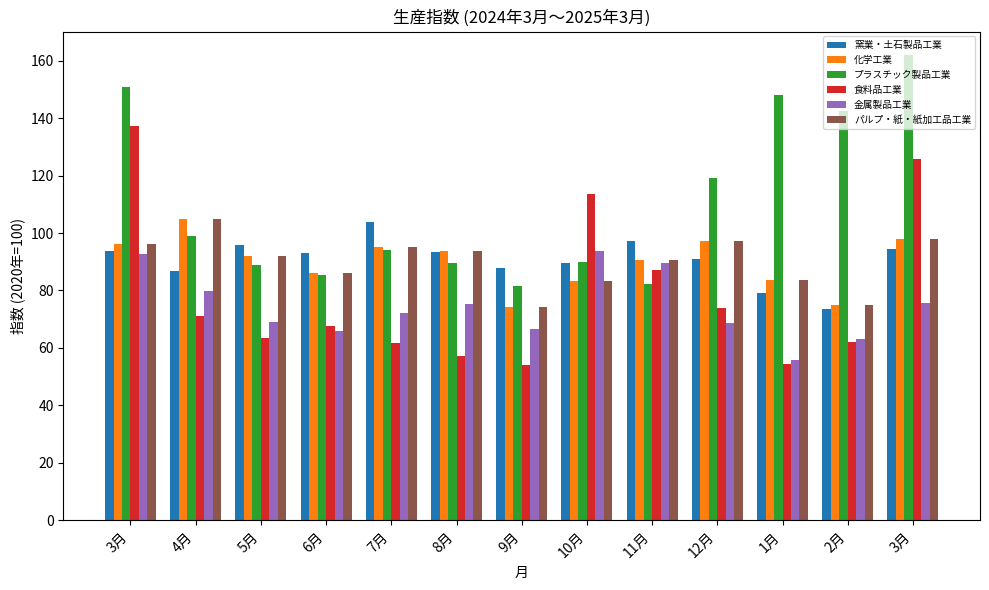

What is the label of the 5th bar from the left?

7月